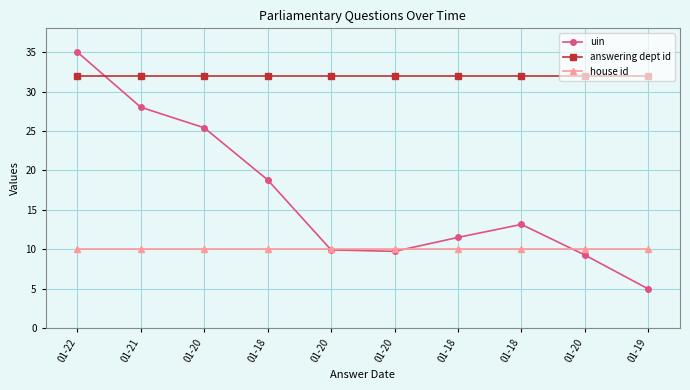

How many intersections are there between uin and house id?

3